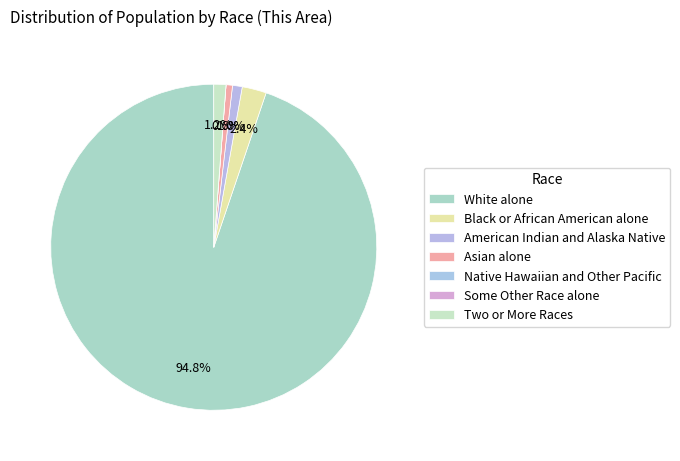

To the nearest percent, what is the difference between the largest and smallest slice percentages?

95%